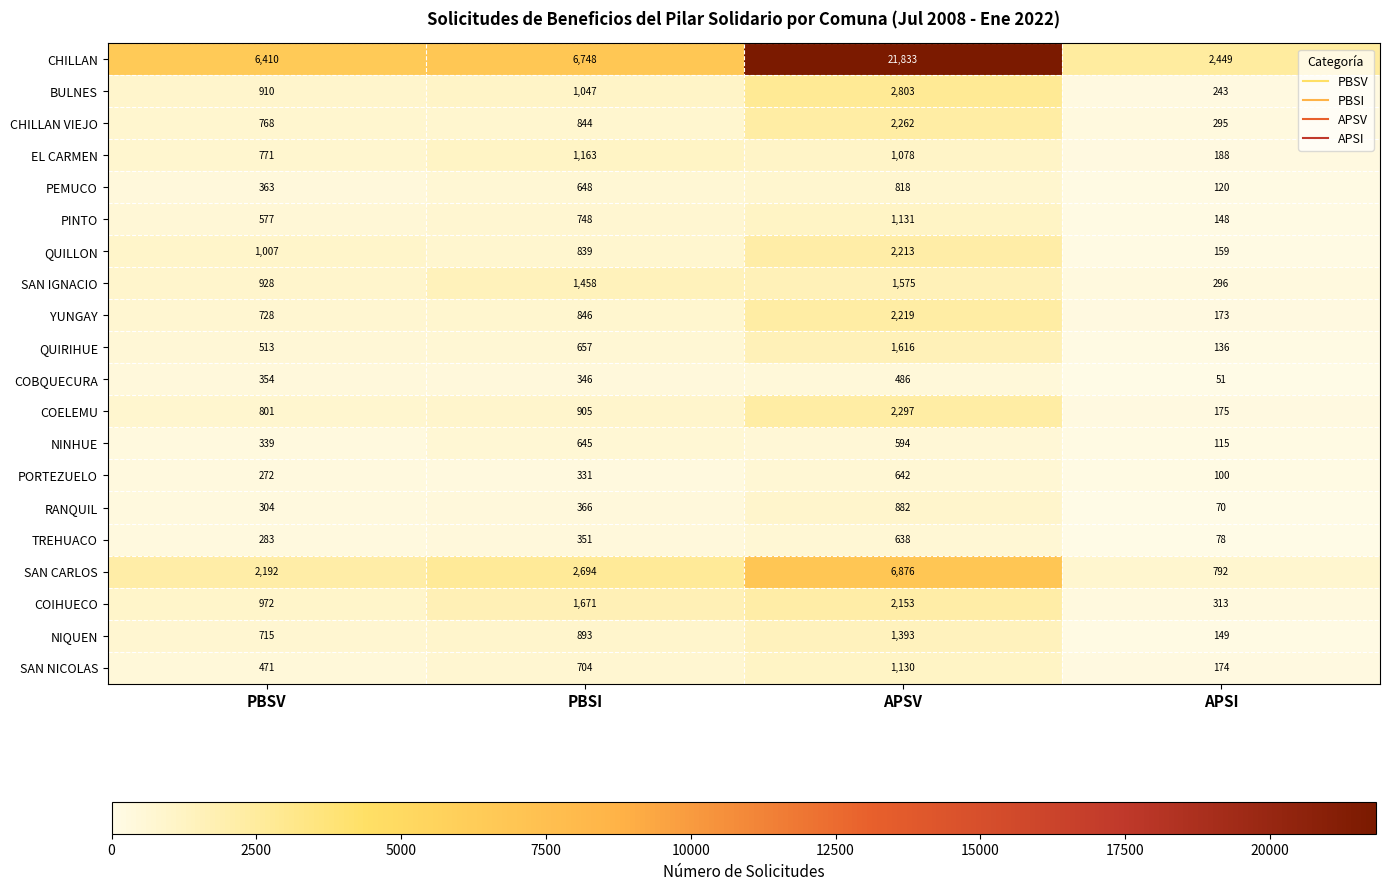

How many distinct data groups are displayed?

20